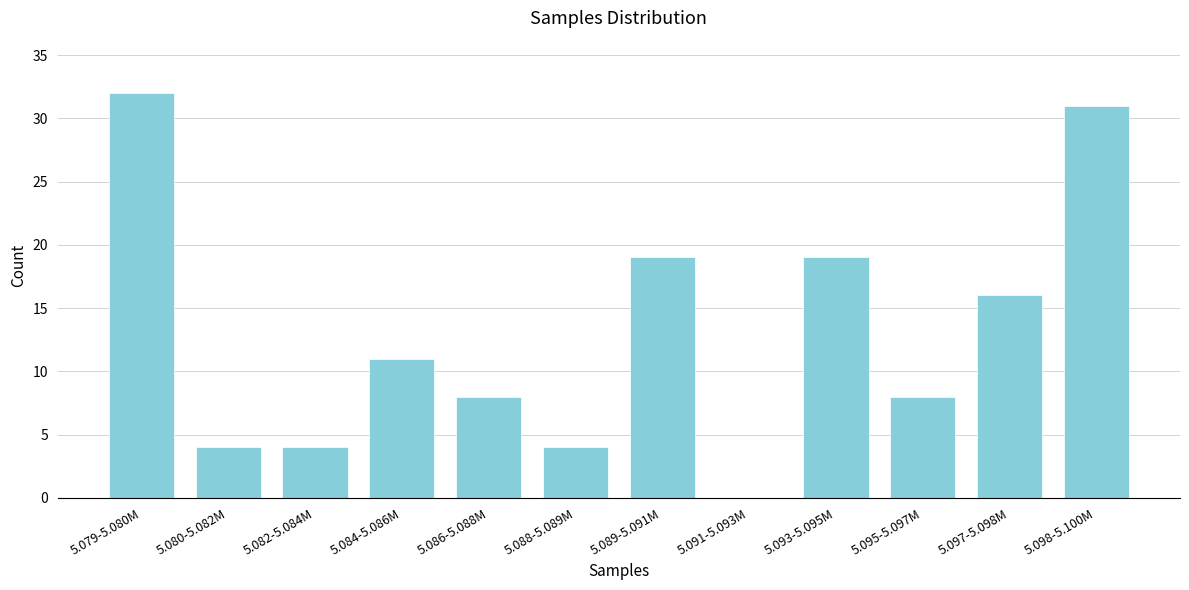

Reading left to right, transcribe all the data shown in this chart.

5.079-5.080M=32	5.080-5.082M=4	5.082-5.084M=4	5.084-5.086M=11	5.086-5.088M=8	5.088-5.089M=4	5.089-5.091M=19	5.091-5.093M=0	5.093-5.095M=19	5.095-5.097M=8	5.097-5.098M=16	5.098-5.100M=31